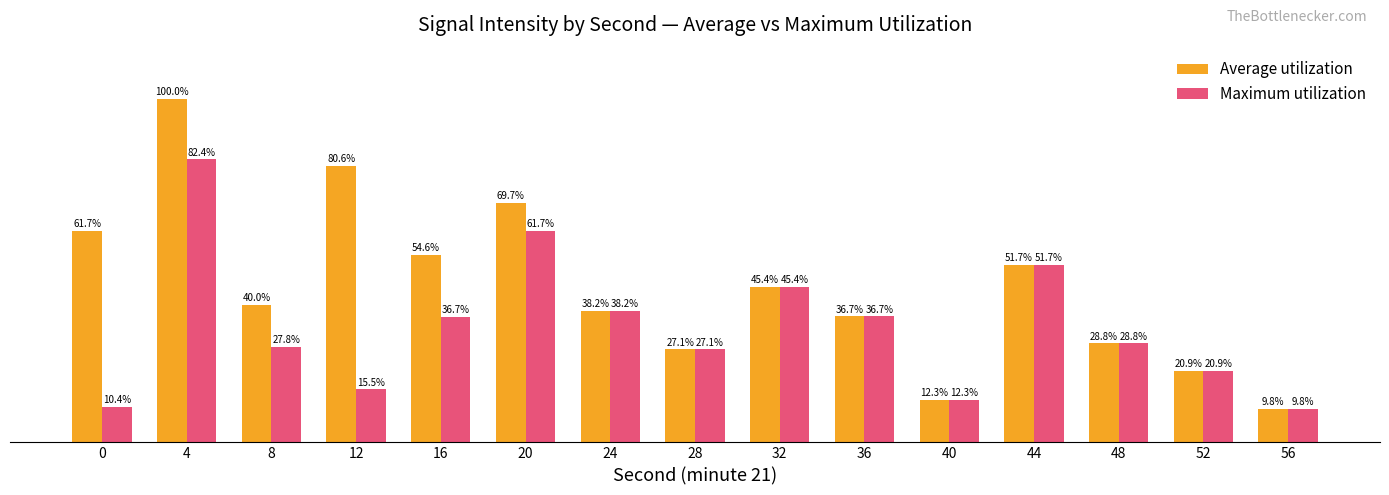

Is the value of Average utilization at 16 greater than the value of Maximum utilization at 28?

Yes